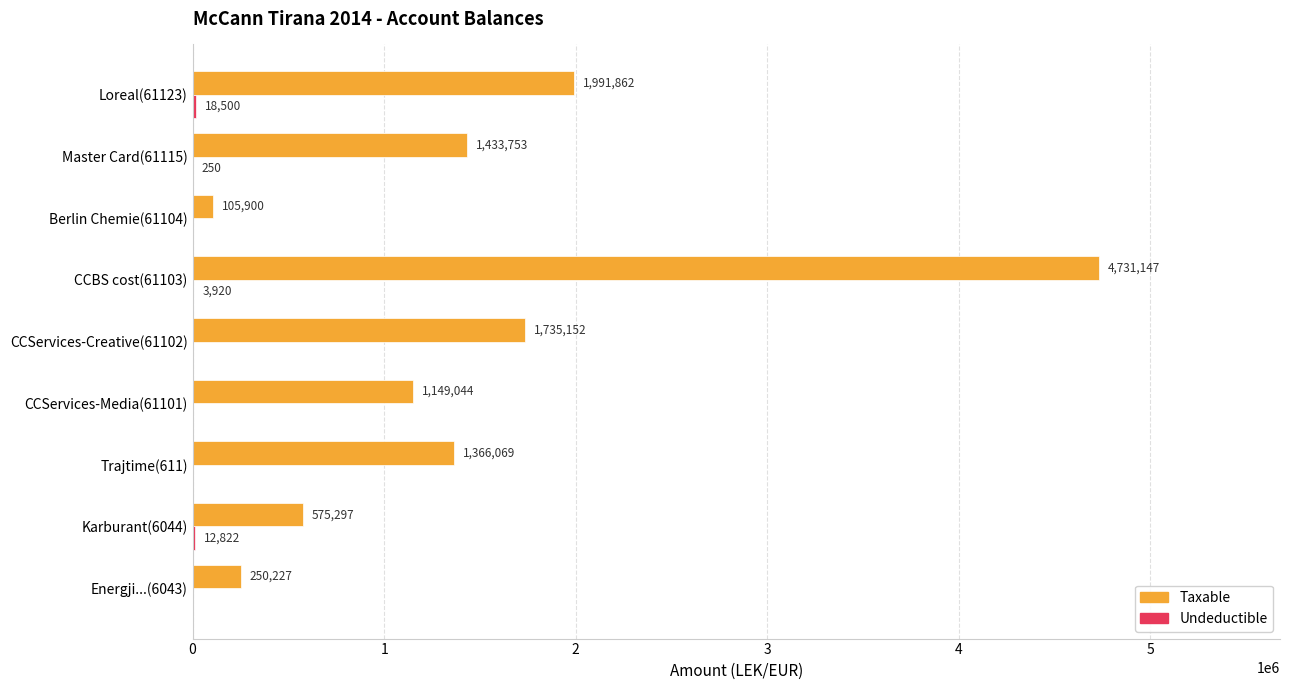

Read the Taxable value at Master Card(61115).

1433753.2